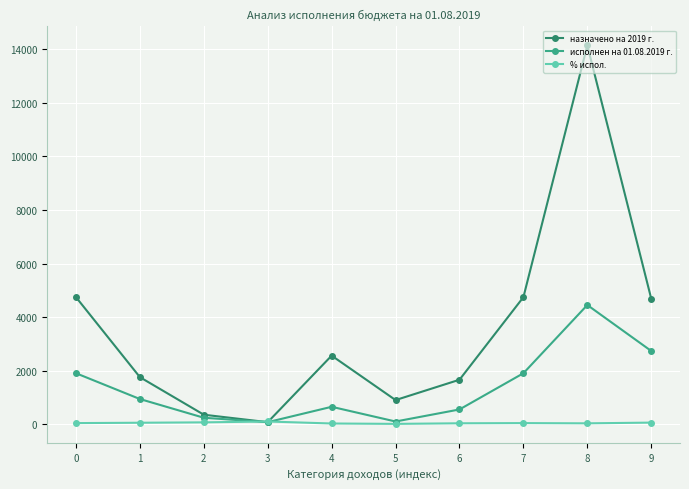

What is the total value across all series at 5?

1010.5